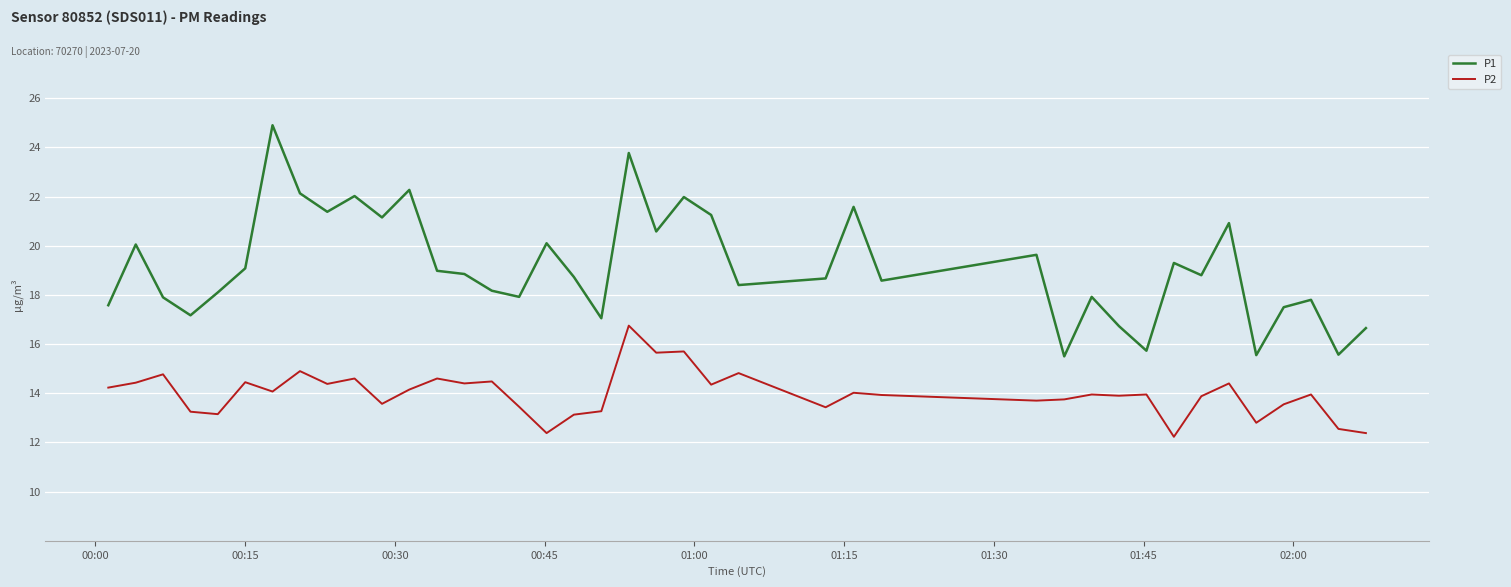

What is the difference between the maximum and minimum values in the P1 series?

9.4